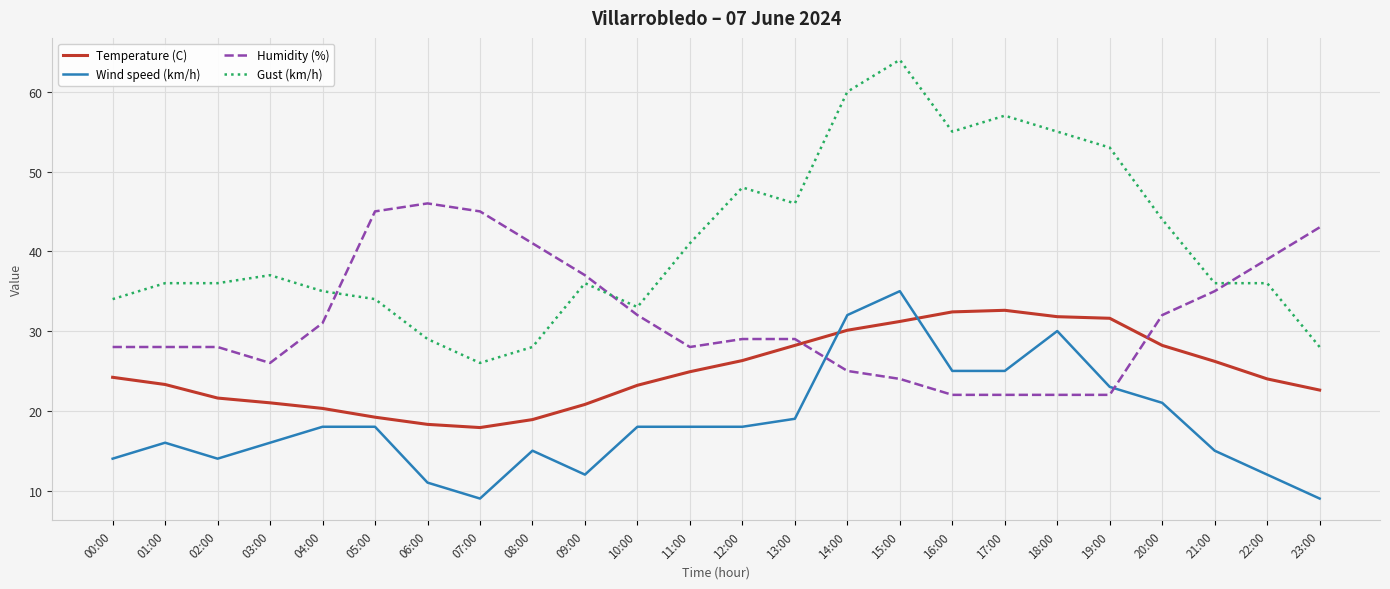

List the series in order of their peak value, highest first.

Gust (km/h), Humidity (%), Wind speed (km/h), Temperature (C)